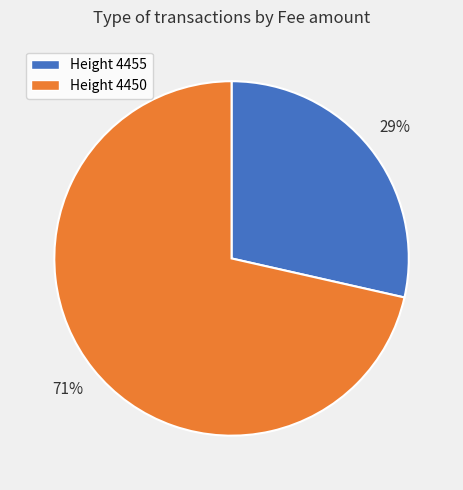

To the nearest percent, what is the average slice percentage?

50%